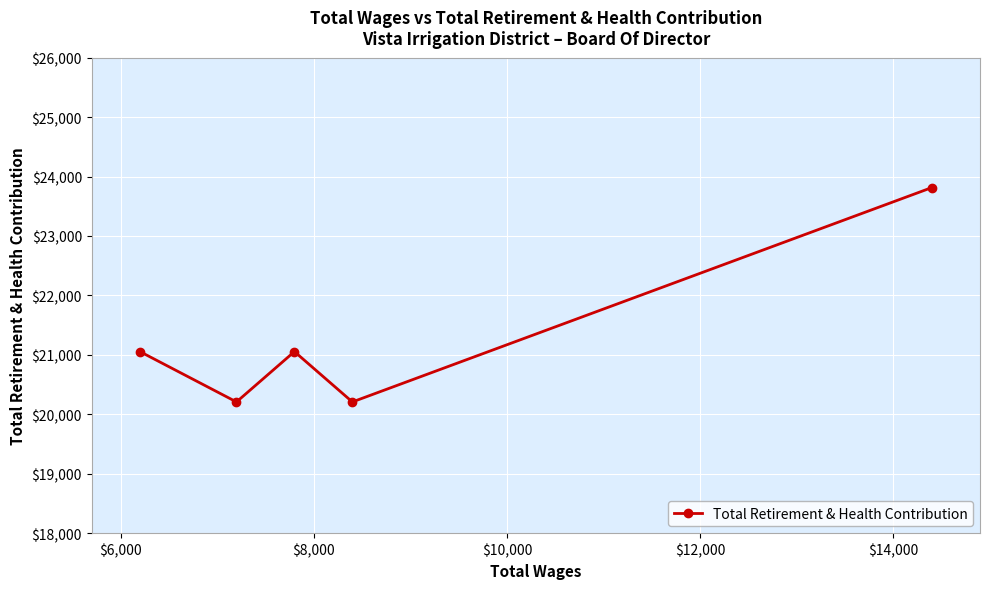

What is the minimum value shown in the chart?

20208